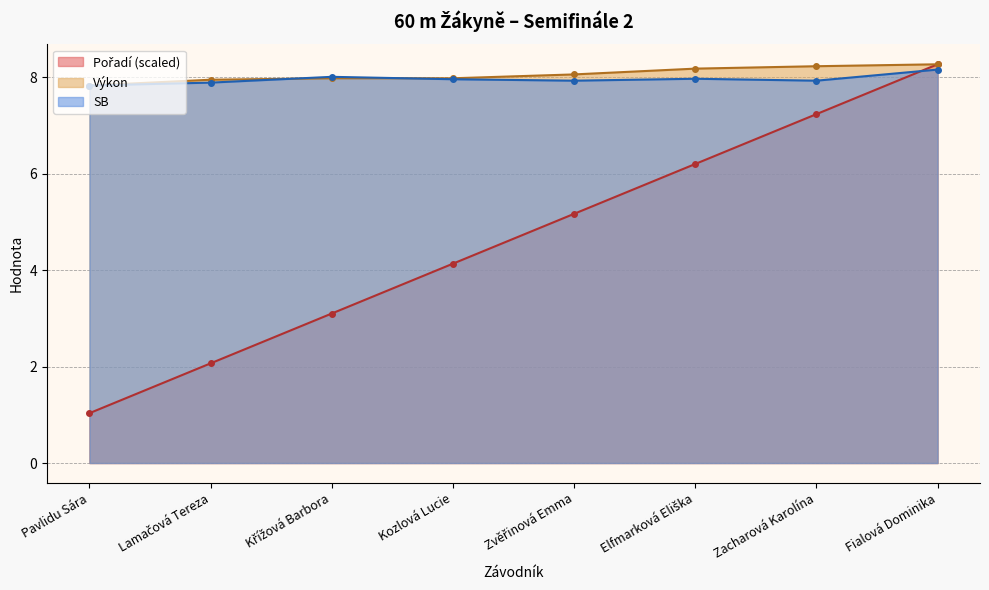

Reading left to right, extract all data points from this chart.

Pořadí: 1.0	2.1	3.1	4.1	5.2	6.2	7.2	8.3
Výkon: 7.8	8.0	8.0	8.0	8.1	8.2	8.2	8.3
SB: 7.8	7.9	8.0	8.0	7.9	8.0	7.9	8.2